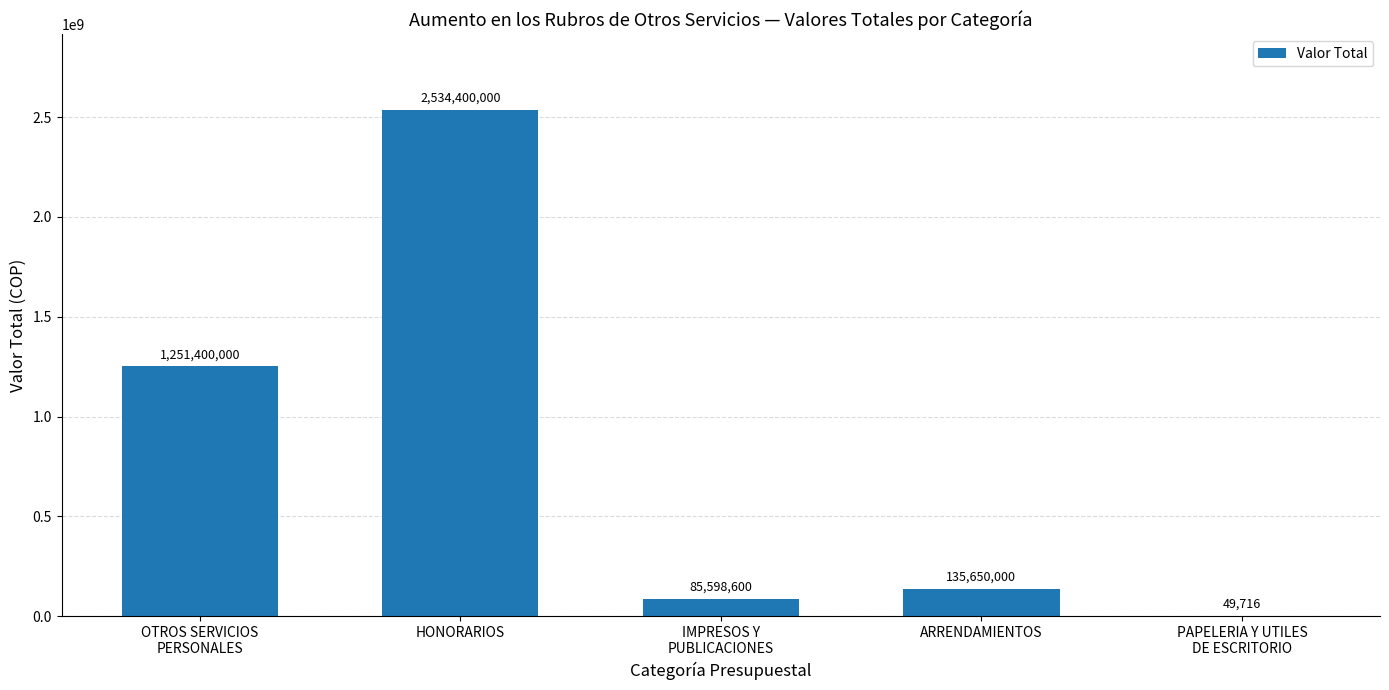

What is the ratio of the value at IMPRESOS Y
PUBLICACIONES to the value at PAPELERIA Y UTILES
DE ESCRITORIO?

1721.8